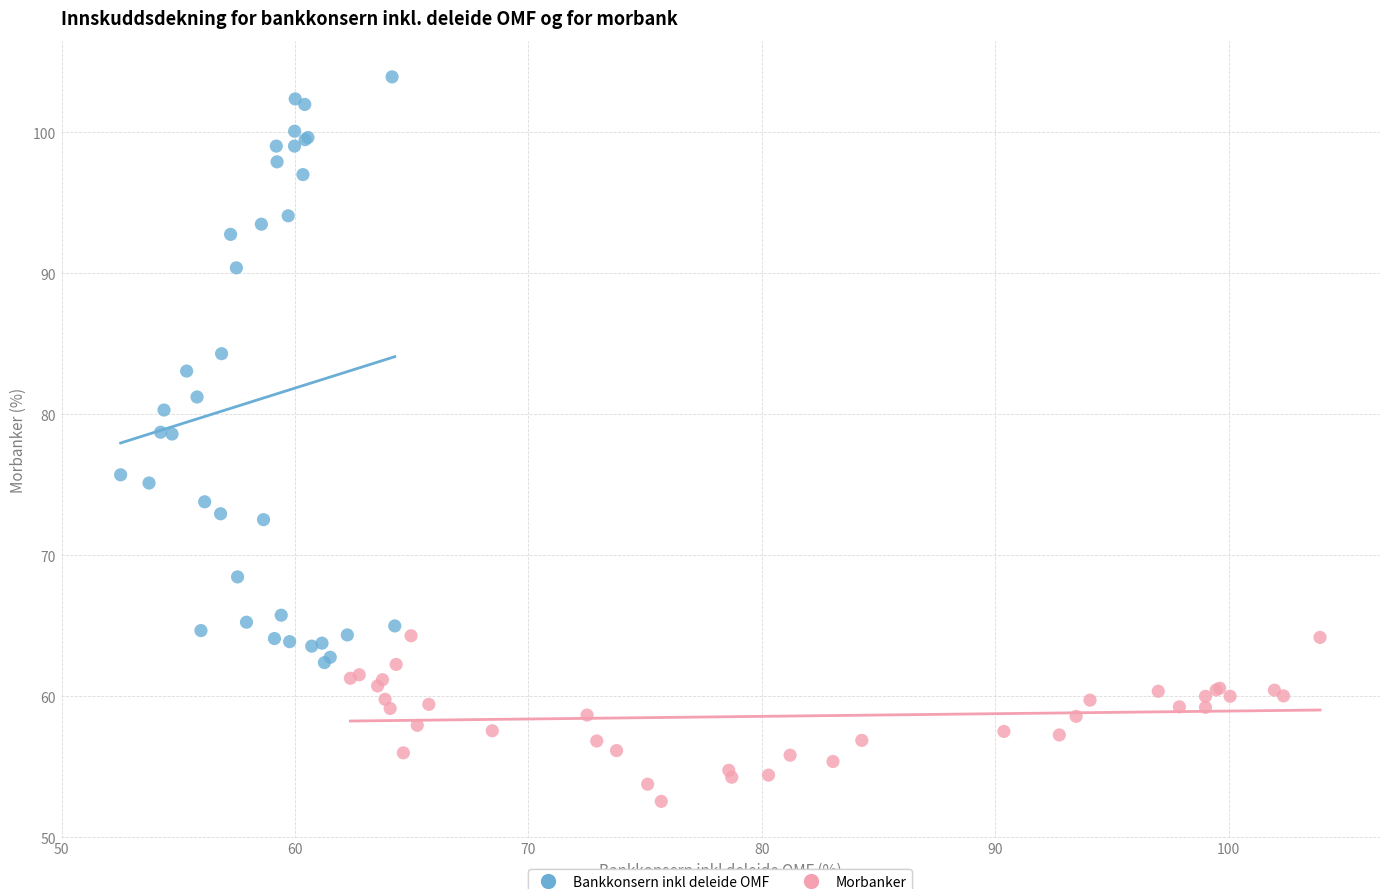

Which series contains the lowest Y value?

Morbanker